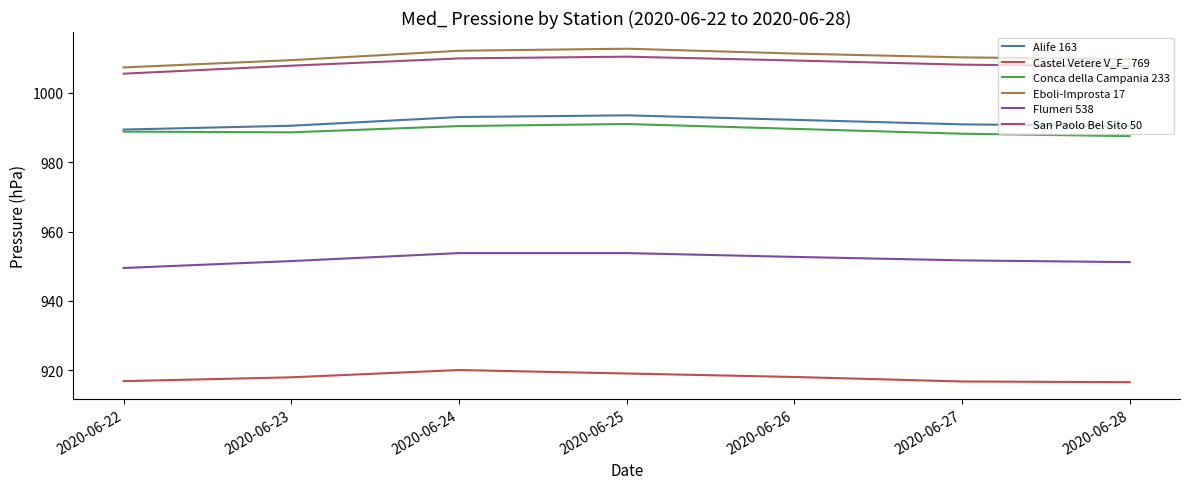

What is the difference between the Flumeri 538 values at 2020-06-23 and 2020-06-25?

2.3